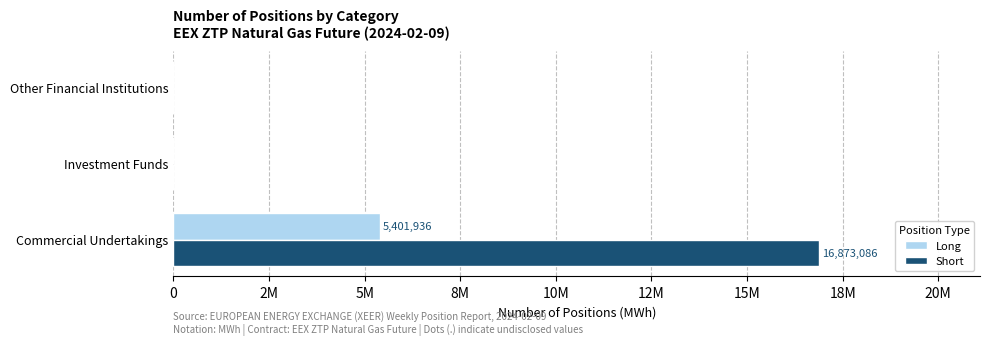

What are all the series names shown in the legend?

Long, Short